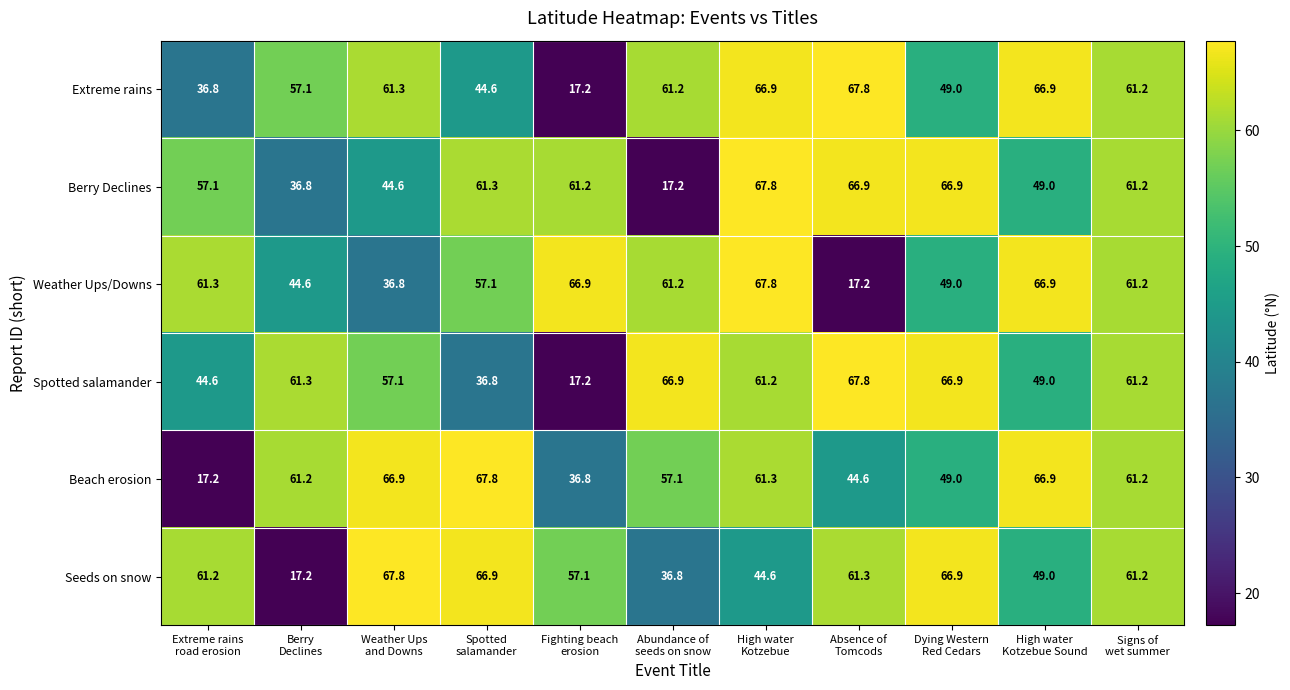

Which series changed the most between Berry
Declines and High water
Kotzebue Sound?

Seeds on snow